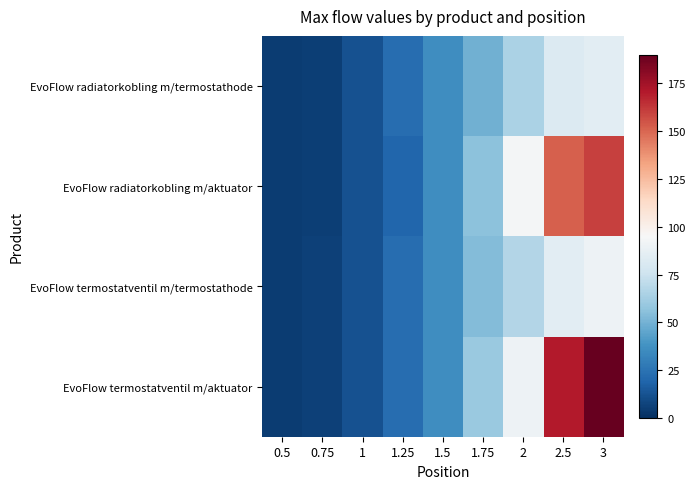

Rank the series by their maximum value, from lowest to highest.

EvoFlow radiatorkobling m/termostathode, EvoFlow termostatventil m/termostathode, EvoFlow radiatorkobling m/aktuator, EvoFlow termostatventil m/aktuator